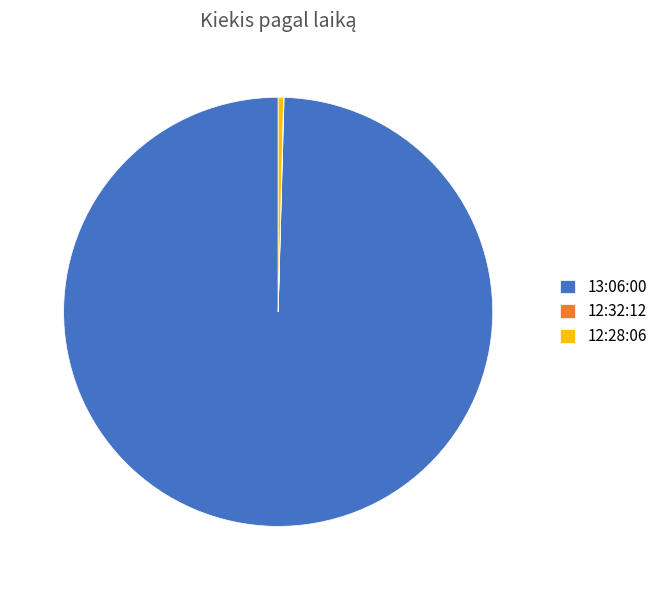

What is the ratio of the value at 13:06:00 to the value at 12:28:06?

248.9